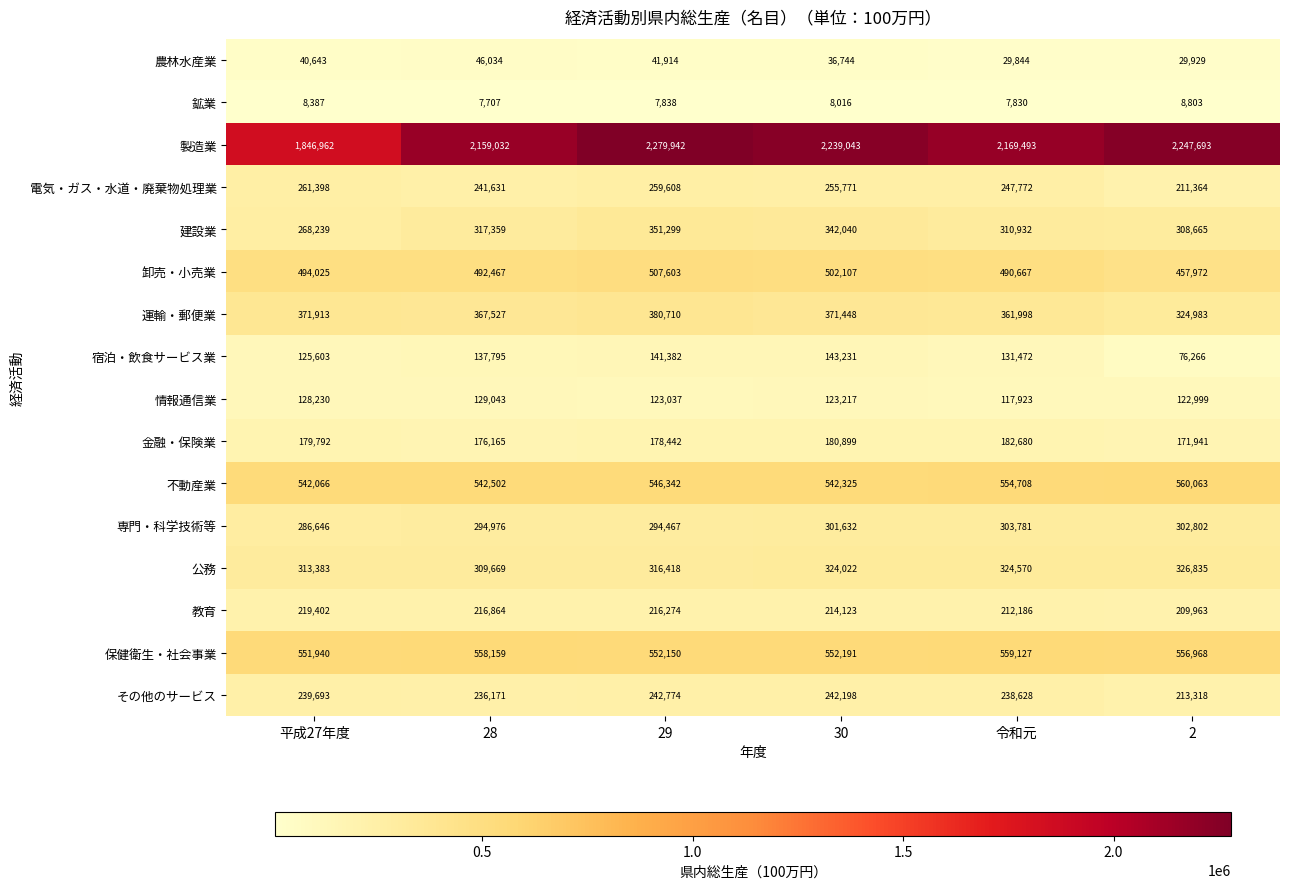

What is the sum of all 建設業 values?

1898534